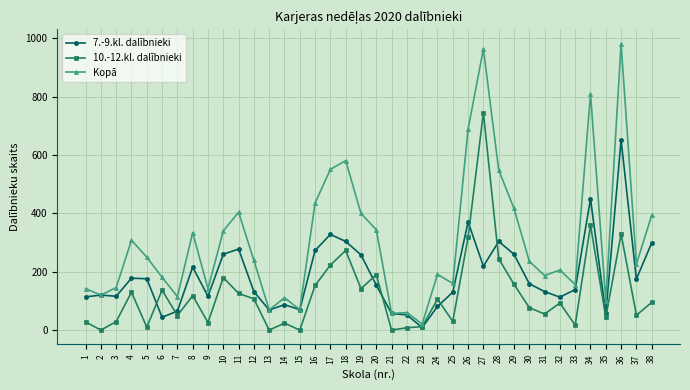

How many values in the 10.-12.kl. dalībnieki series are below 95?

19